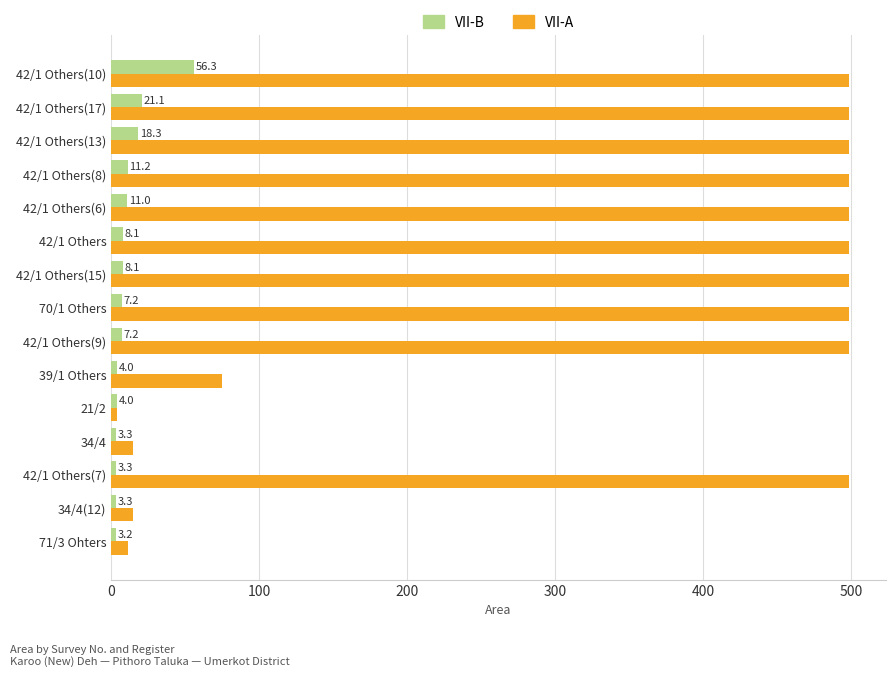

Which series has the largest range (max minus min)?

VII-A